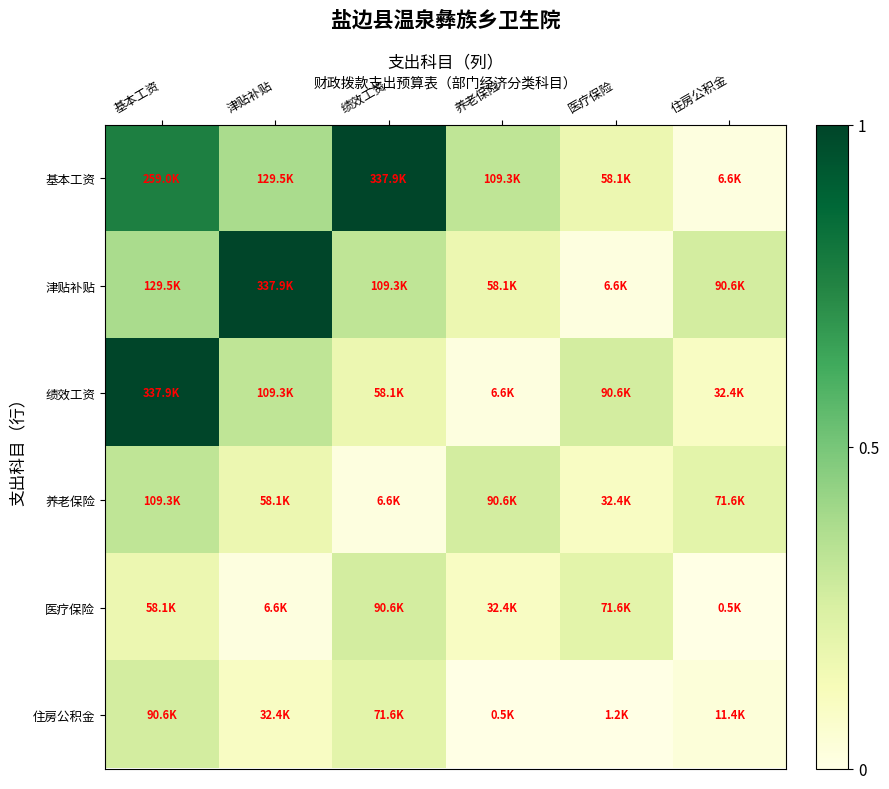

What is the maximum value shown in the chart?

1.0